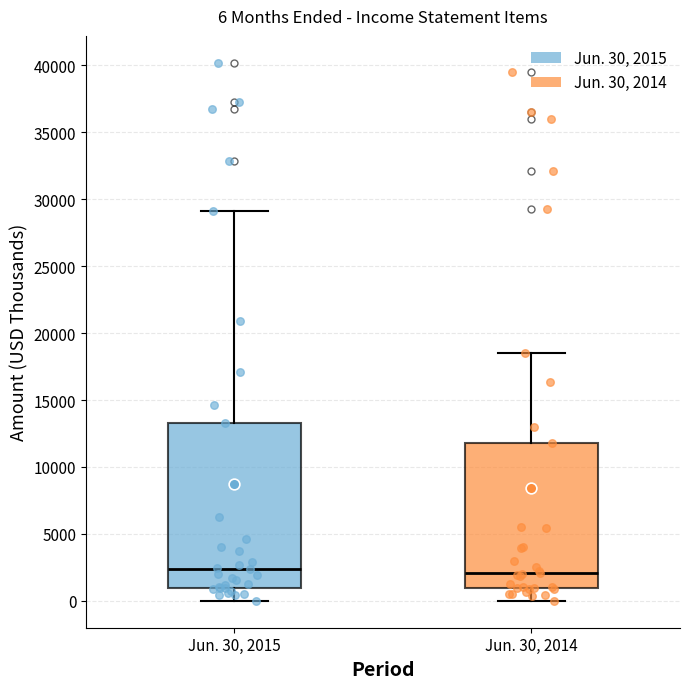

Which box is the tallest, from its lower edge to its upper edge?

Jun. 30, 2015